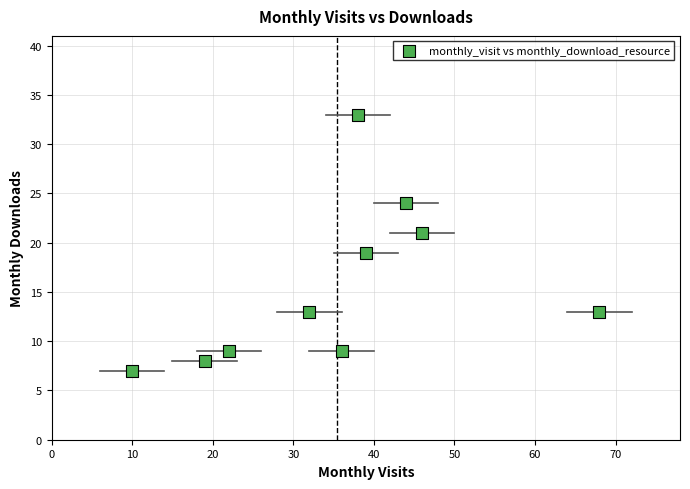

What is the range of X values (max minus min)?

58